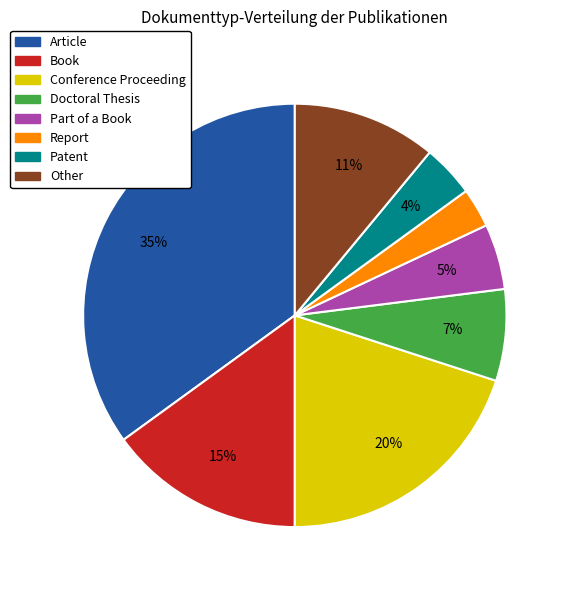

To the nearest percent, what is the difference between the largest and smallest slice percentages?

32%